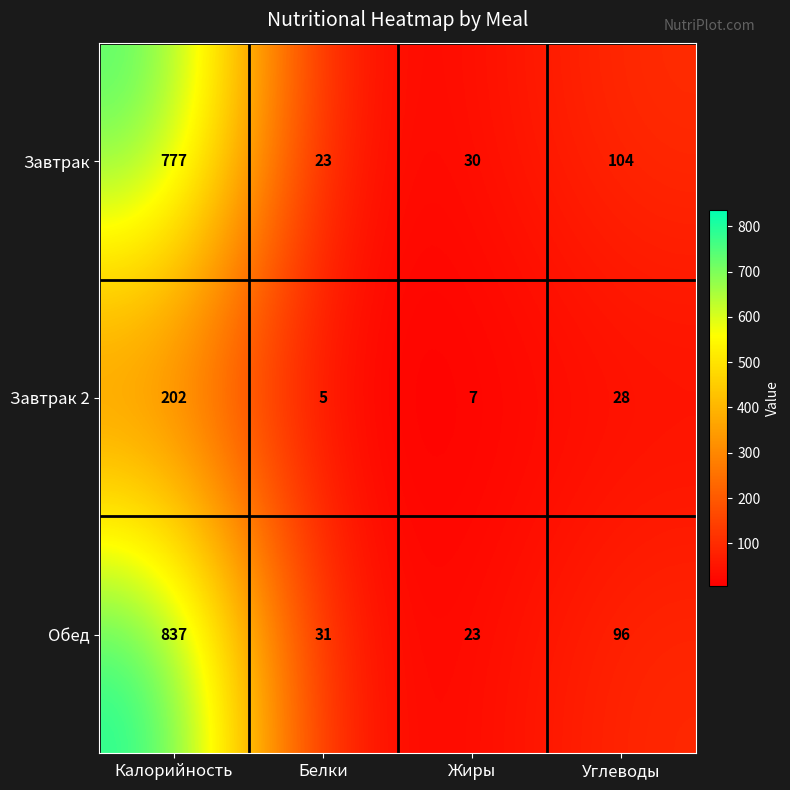

Which series changed the most between Калорийность and Углеводы?

Обед